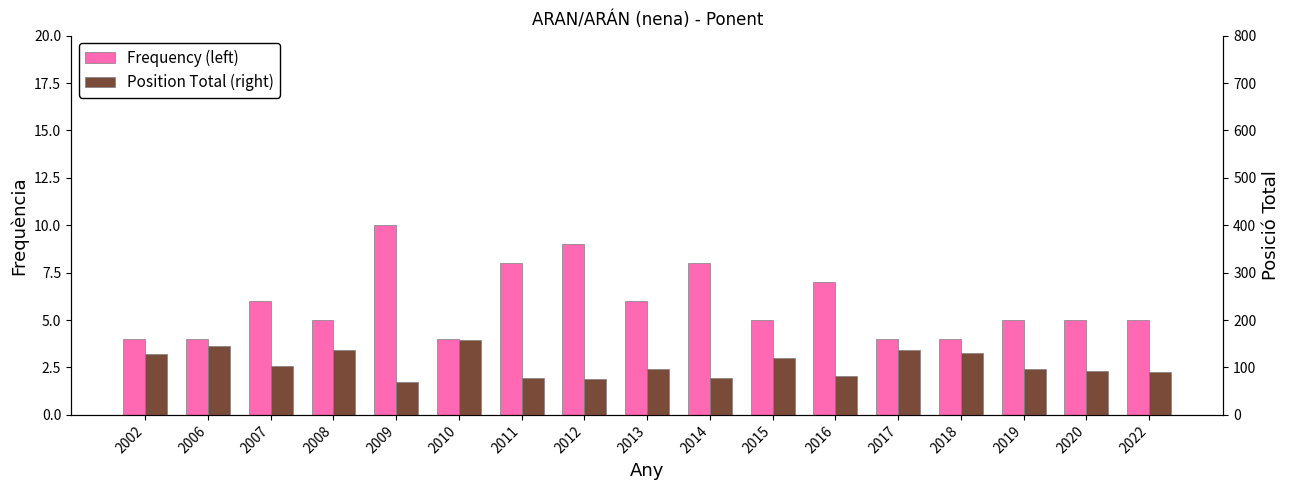

True or false: Position Total (right) has a value of 131 at 2019.

False